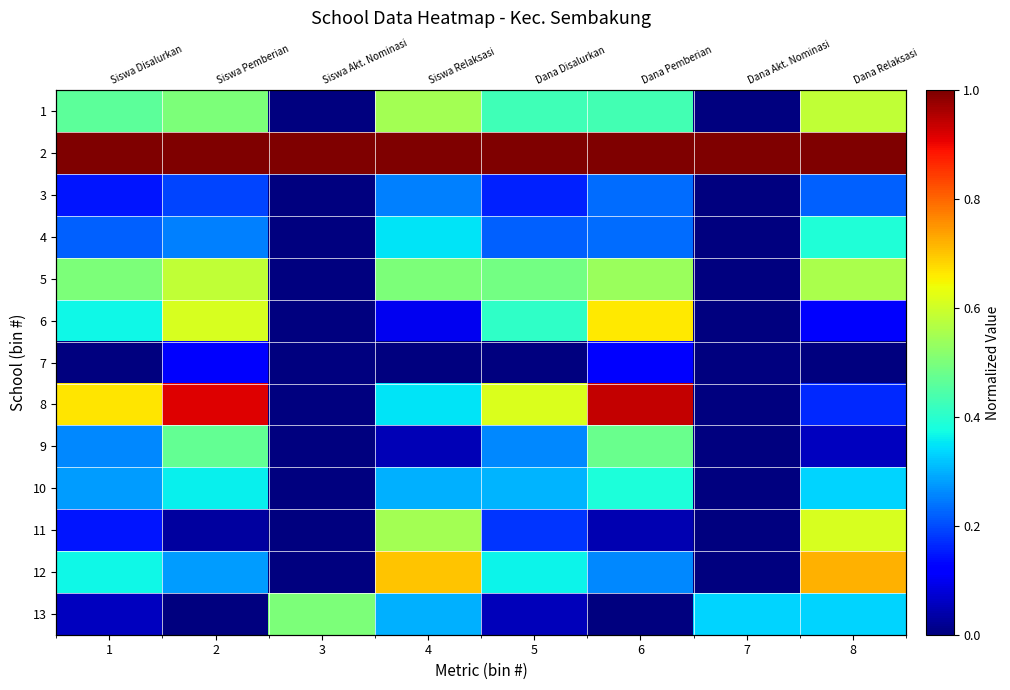

Which category has the highest value across all series?

1